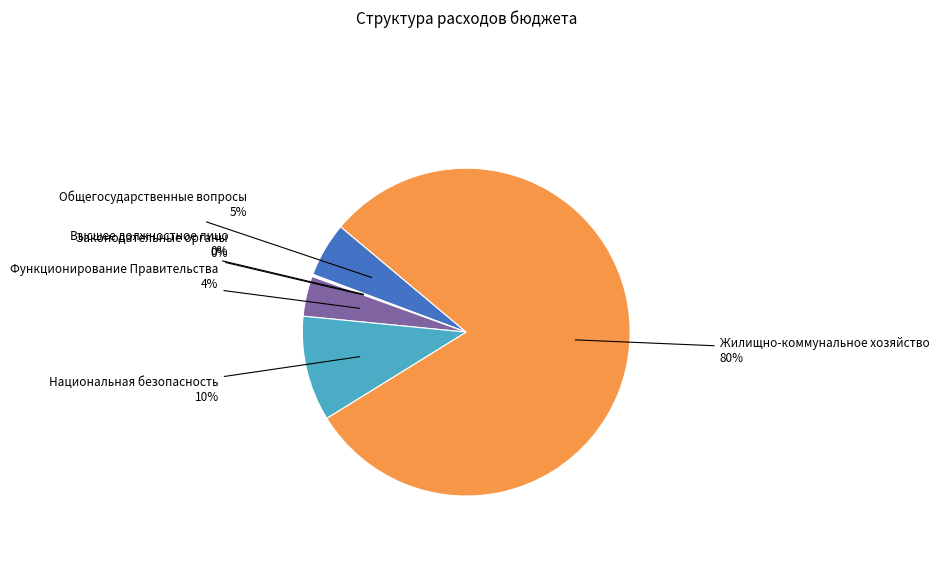

Is there a majority slice in this chart?

Yes